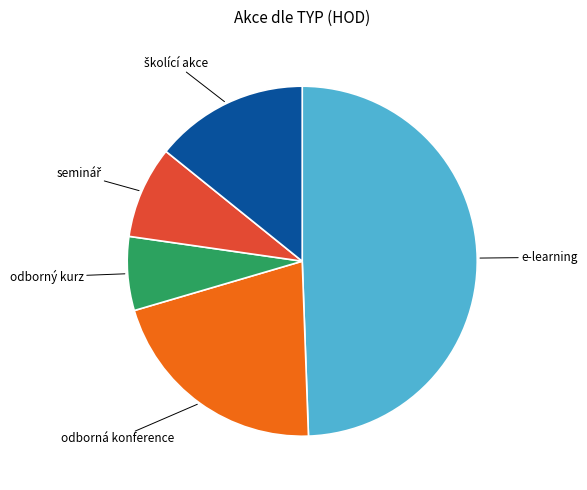

Which slice is the largest?

e-learning